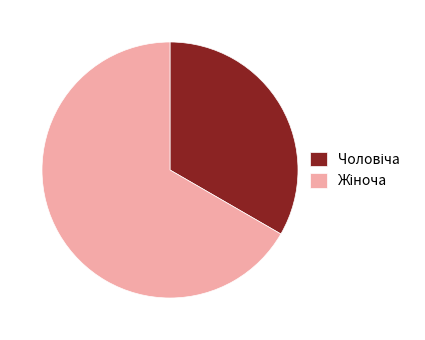

Does any single category account for the majority?

Yes